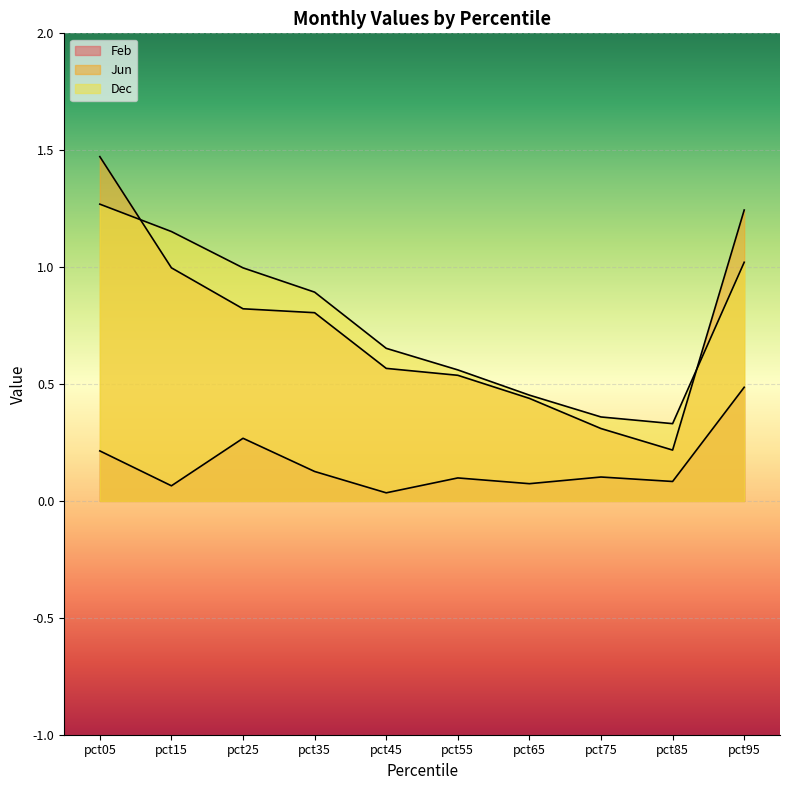

True or false: Dec has more than 1 points higher than both neighbors.

False